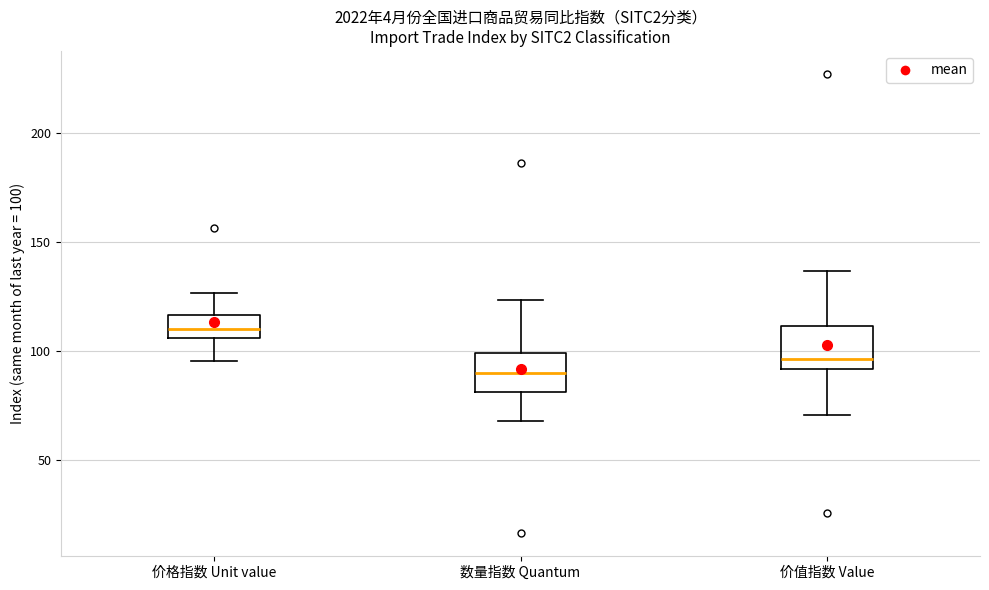

Where is the upper edge of the box for 价值指数 Value on the y-axis? The values are not printed on the chart, so give them approximately, as read against the axis.

110